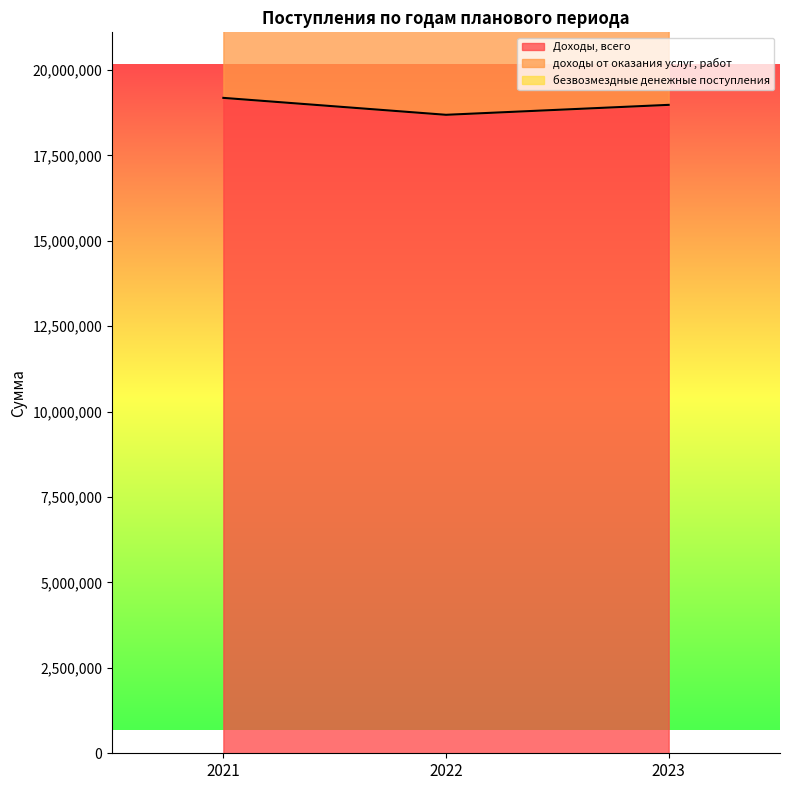

Between 2021 and 2022, which series saw the biggest shift?

доходы от оказания услуг, работ